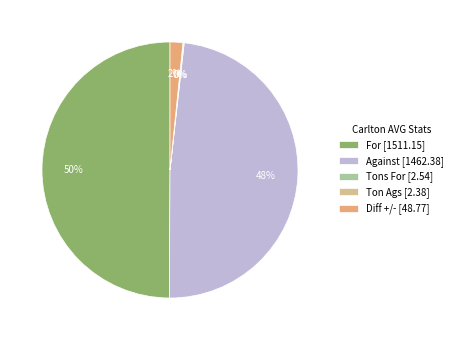

What percentage is the Against slice, to the nearest percent?

48%